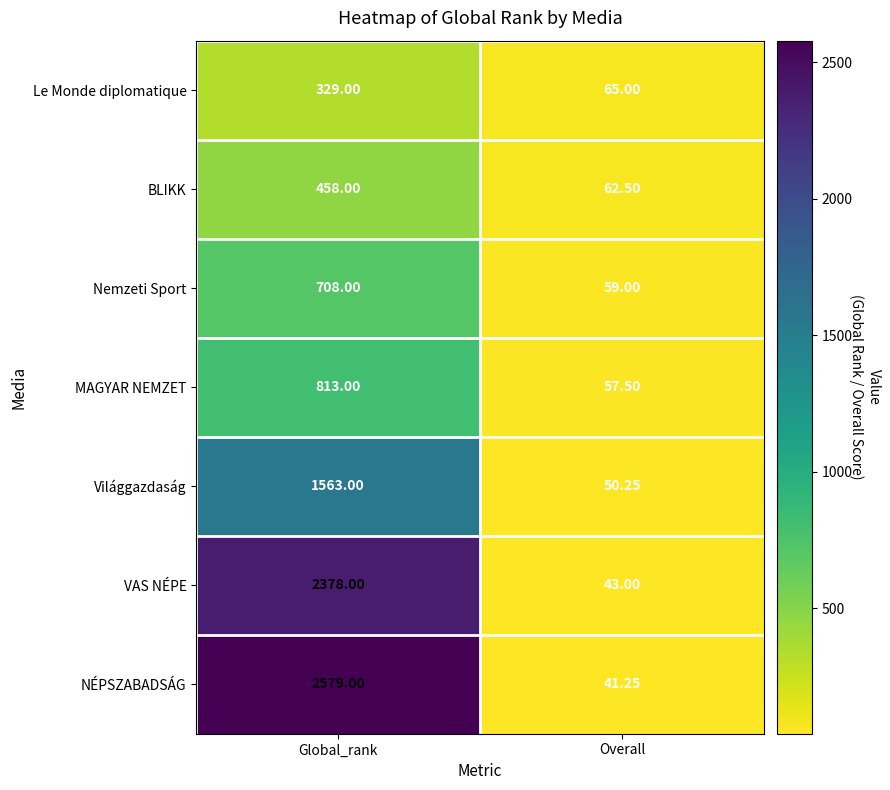

At which label is BLIKK closest to 260?

Overall